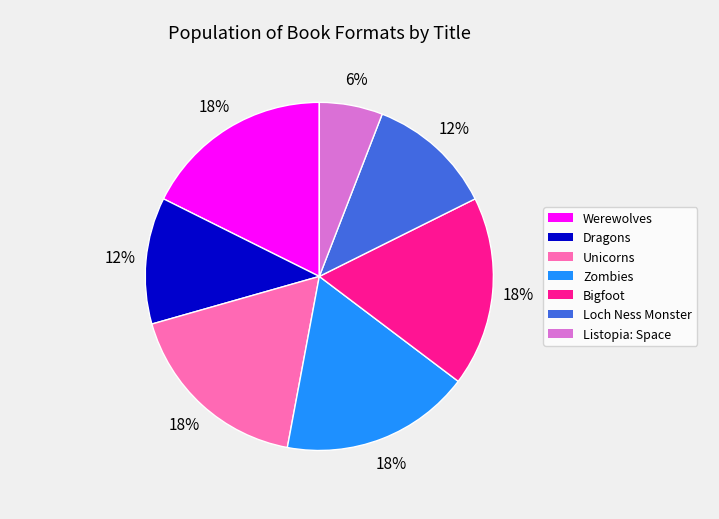

Count the number of slices in the pie.

7